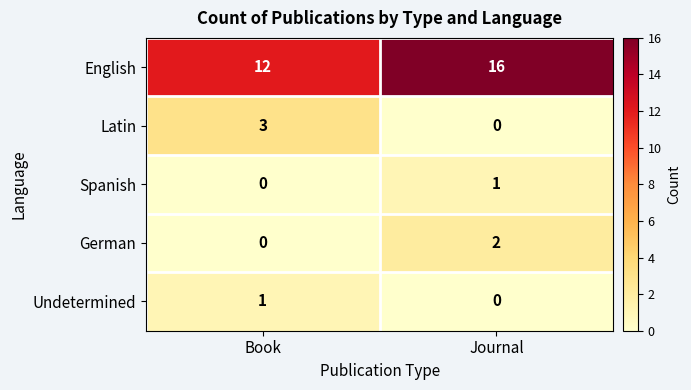

What value does the English series have at Journal?

16